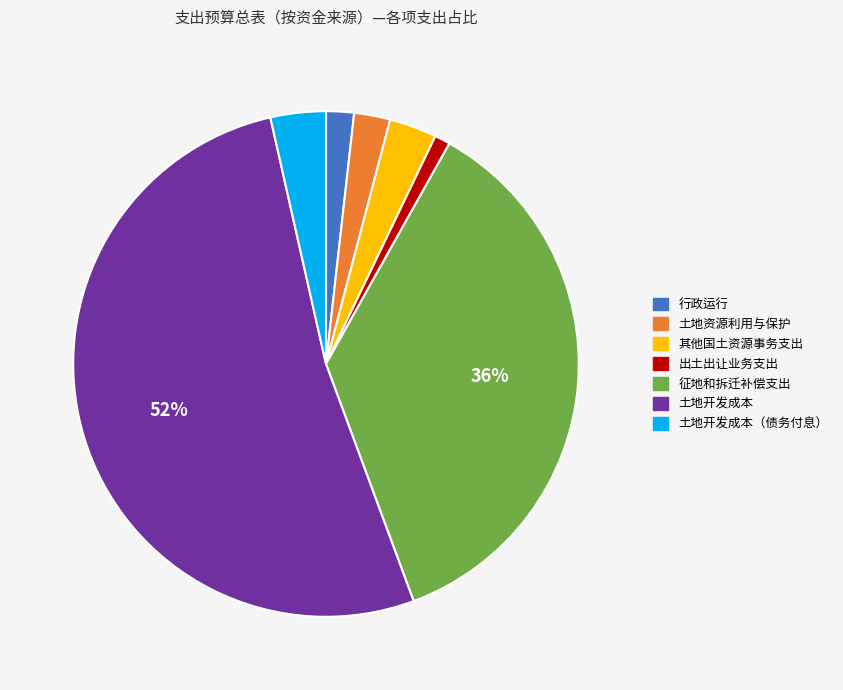

To the nearest percent, what percentage of the pie is 土地开发成本（债务付息）?

4%